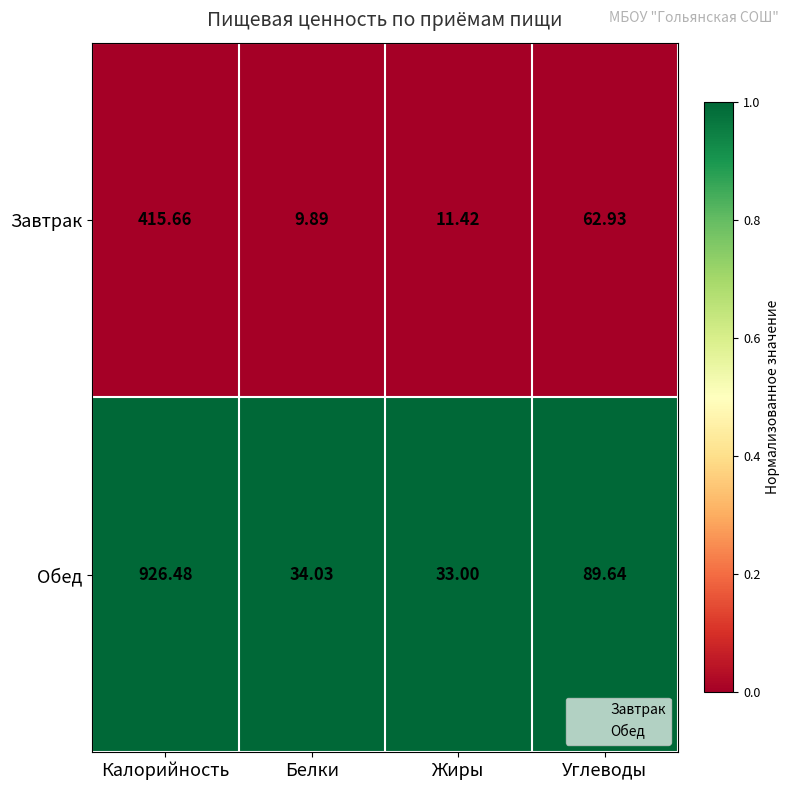

Between Жиры and Углеводы, which series saw the biggest shift?

Обед